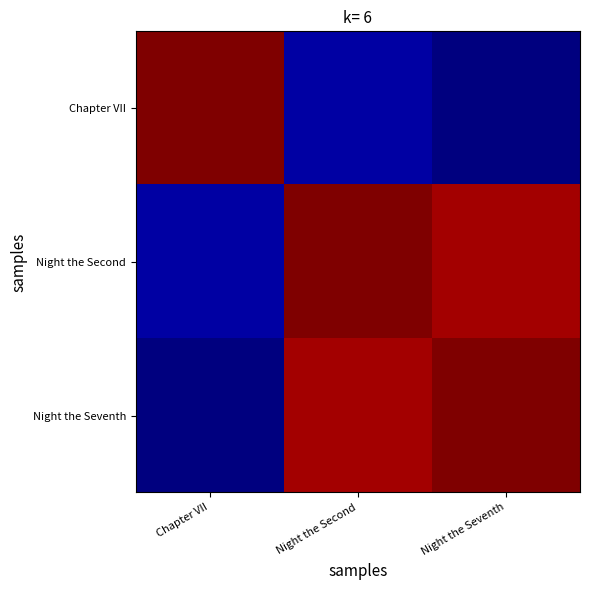

How many categories are shown in the chart?

3